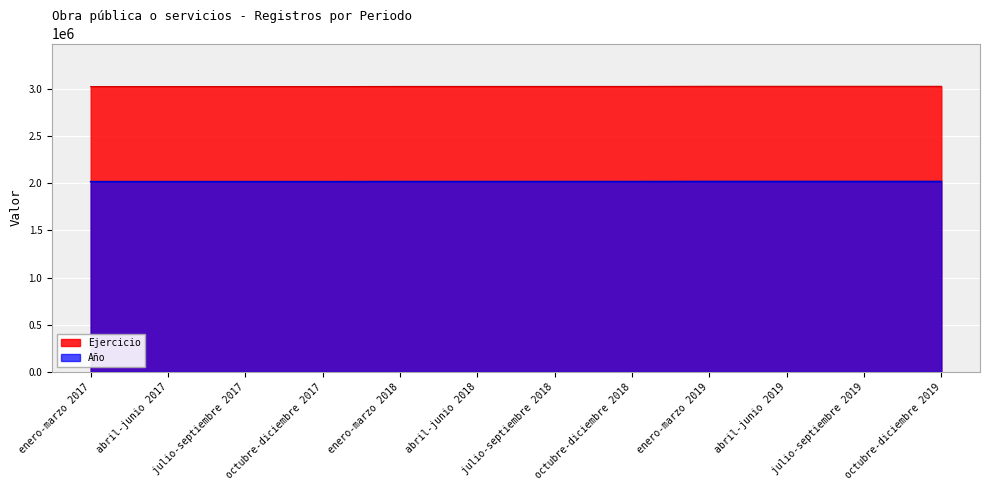

Reading right to left, what are all the values shown in this chart?

Ejercicio: 3028500	3028500	3028500	3028500	3027000	3027000	3027000	3027000	3025500	3025500	3025500	3025500
Año: 2019000	2019000	2019000	2019000	2018000	2018000	2018000	2018000	2017000	2017000	2017000	2017000